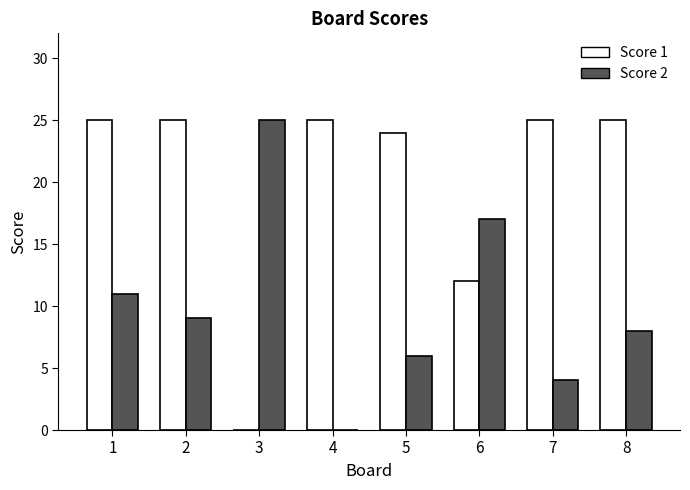

What is the average value of the Score 1 series?

20